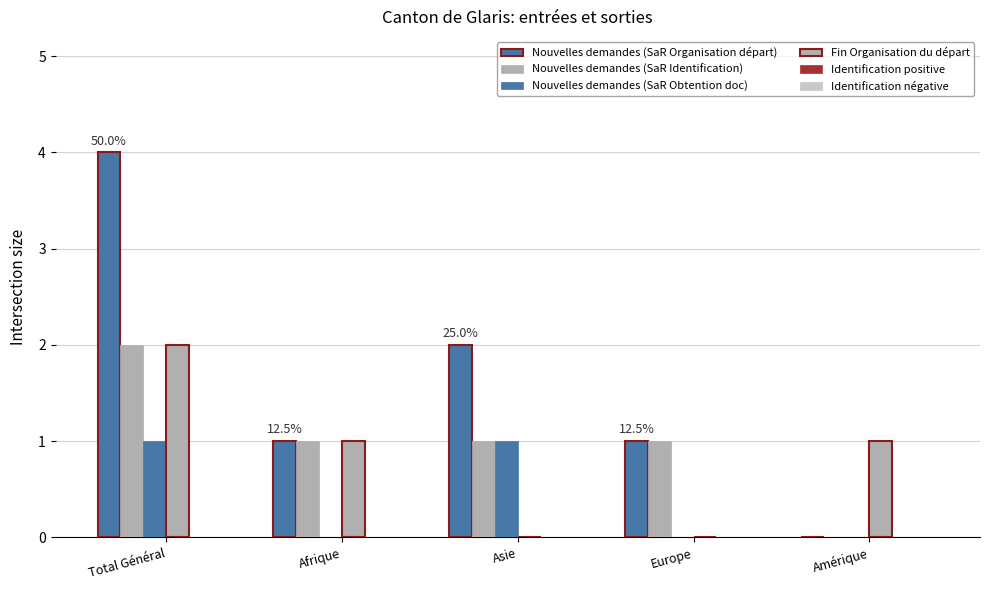

What is the label of the 5th bar from the left?

Amérique